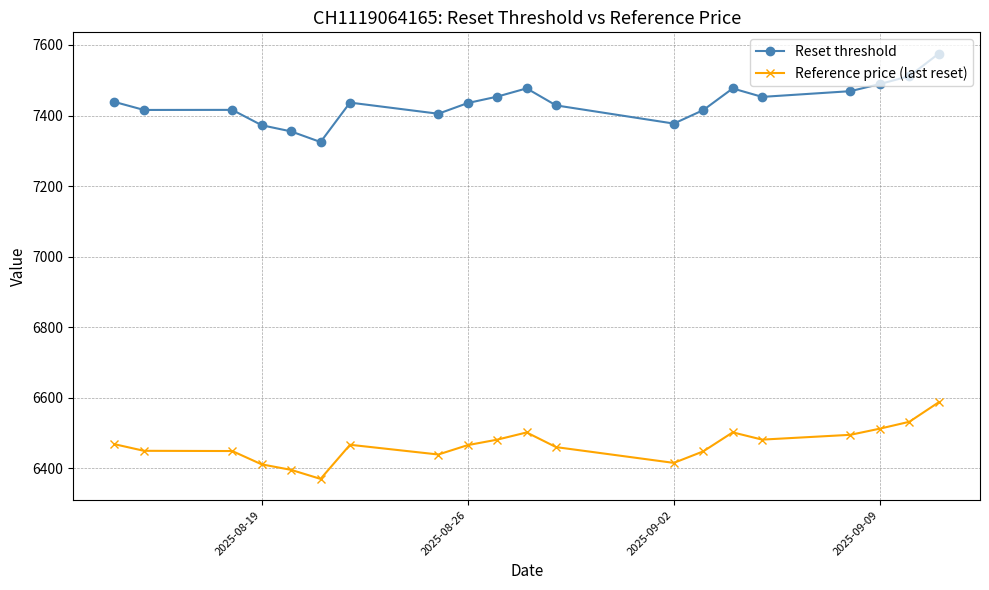

In Reset threshold, how many points are lower than both neighbors (excluding endpoints)?

5